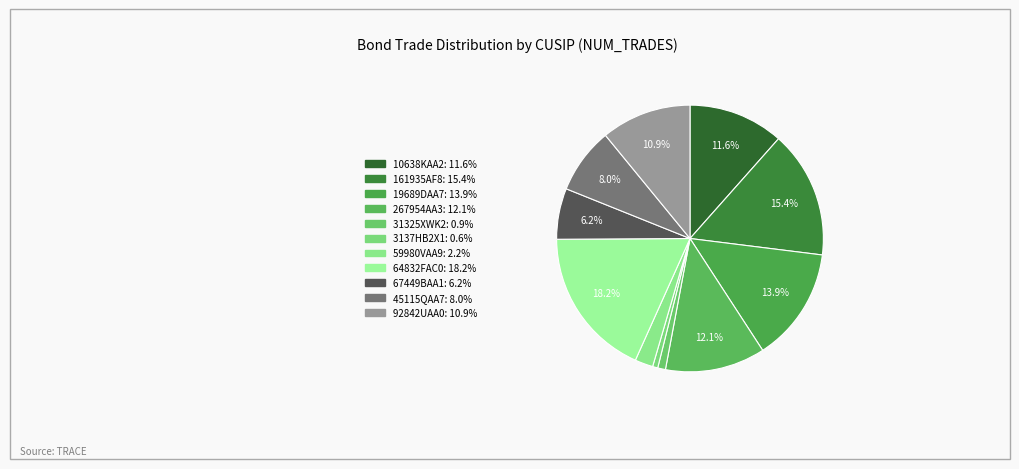

Is there a majority slice in this chart?

No